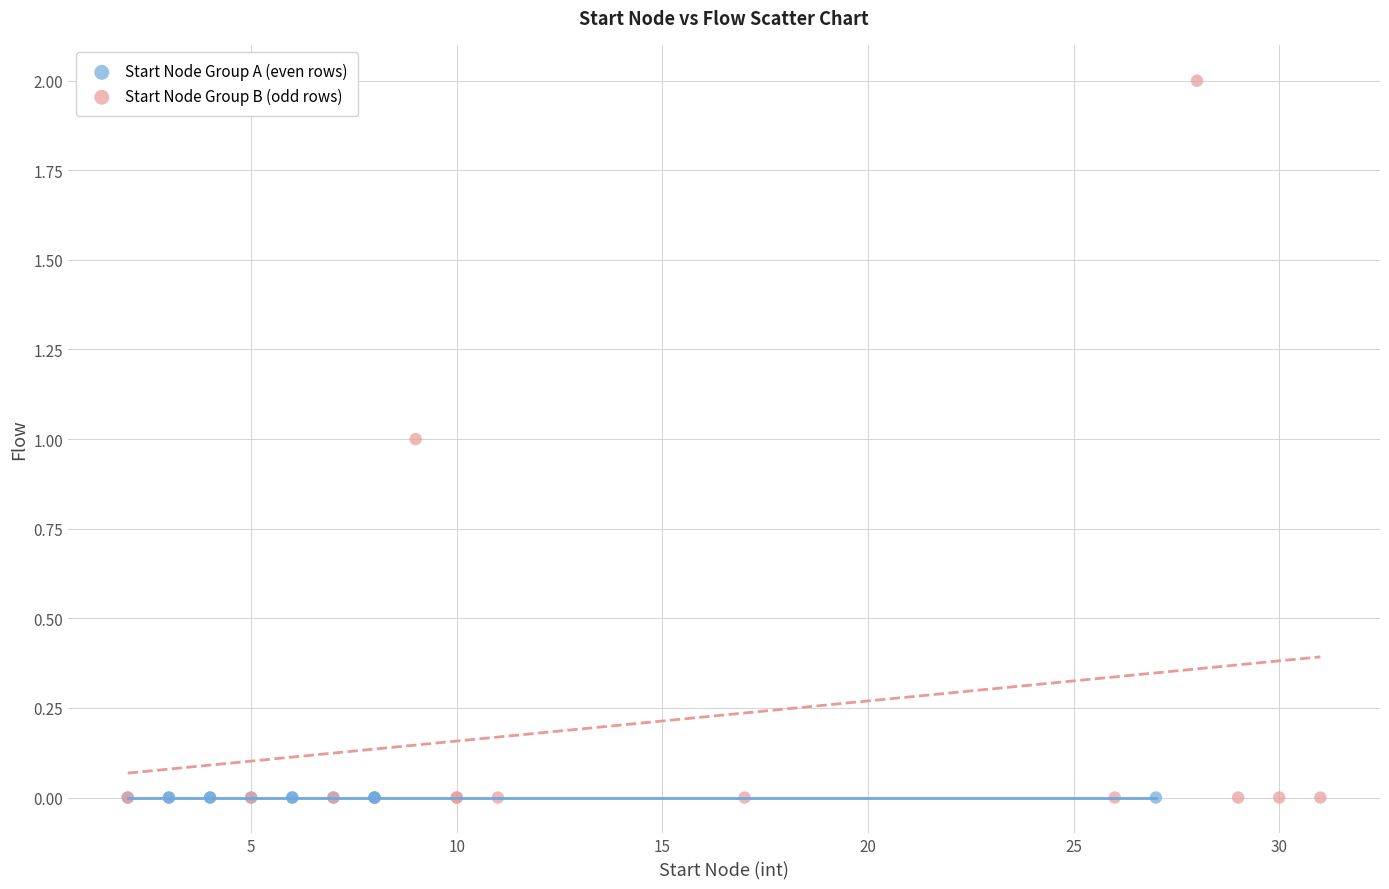

Which series contains the highest Y value?

Start Node Group B (odd rows)